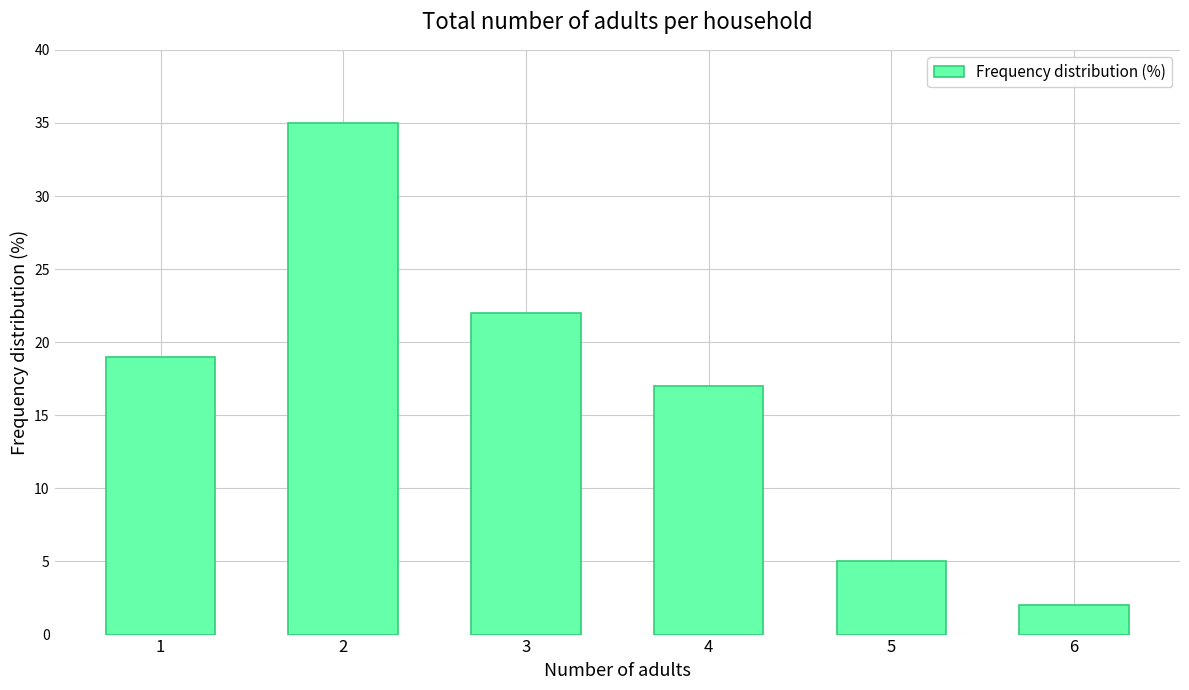

Does the chart contain stacked bars?

No